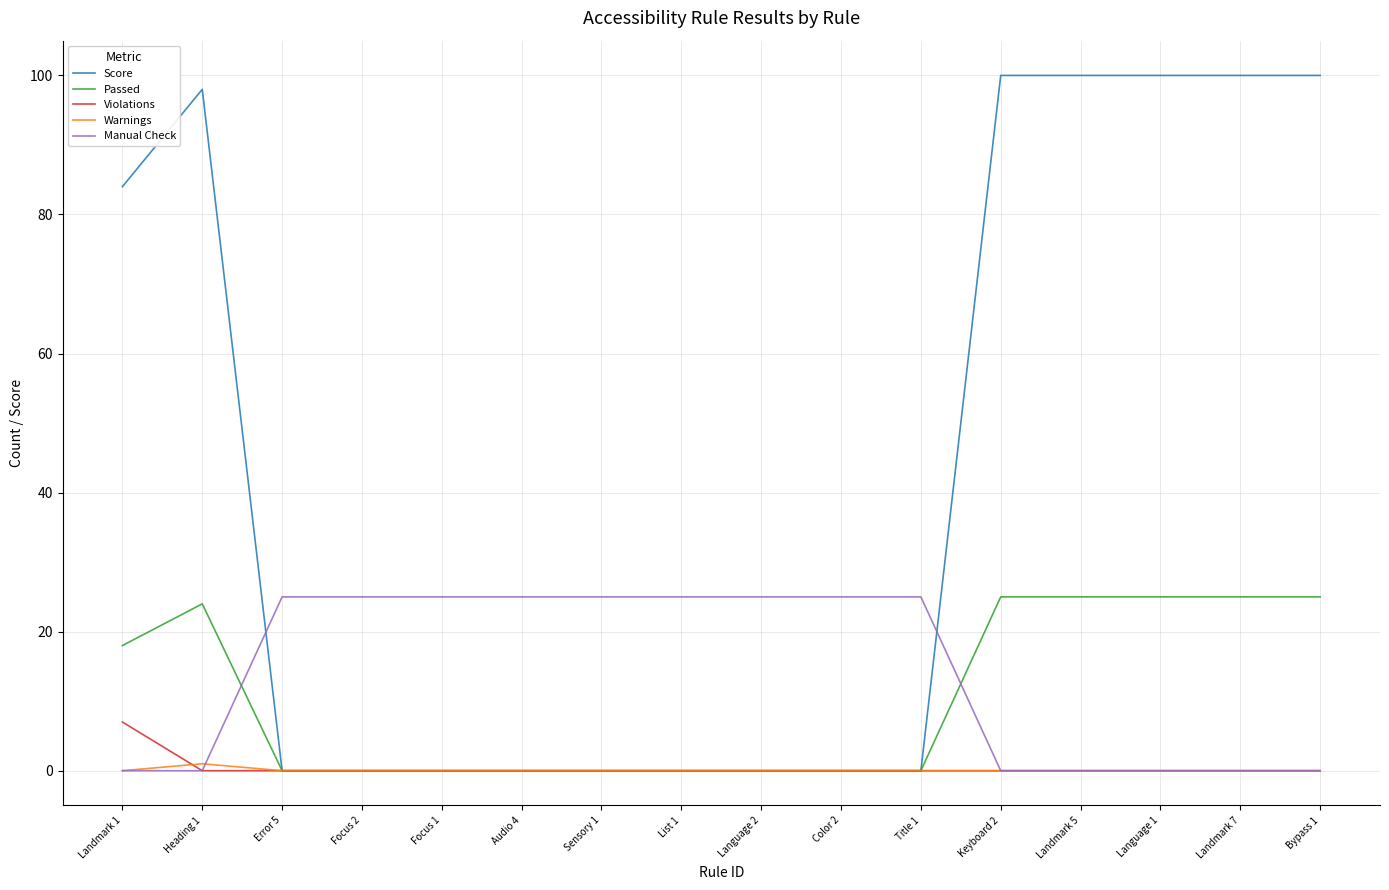

What position from the left is Error 5?

3